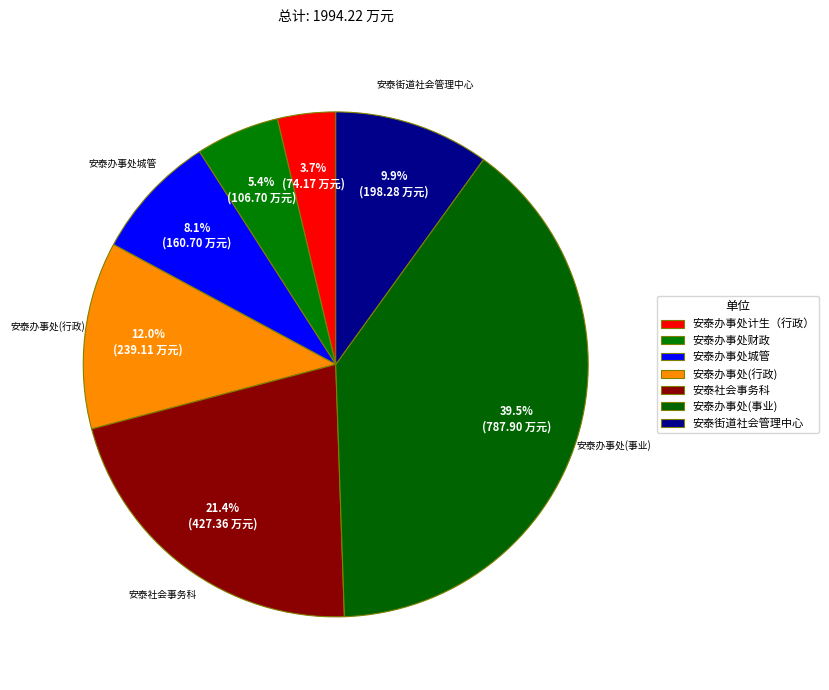

What is the change in value from 安泰办事处(事业) to 安泰街道社会管理中心?

-589.6